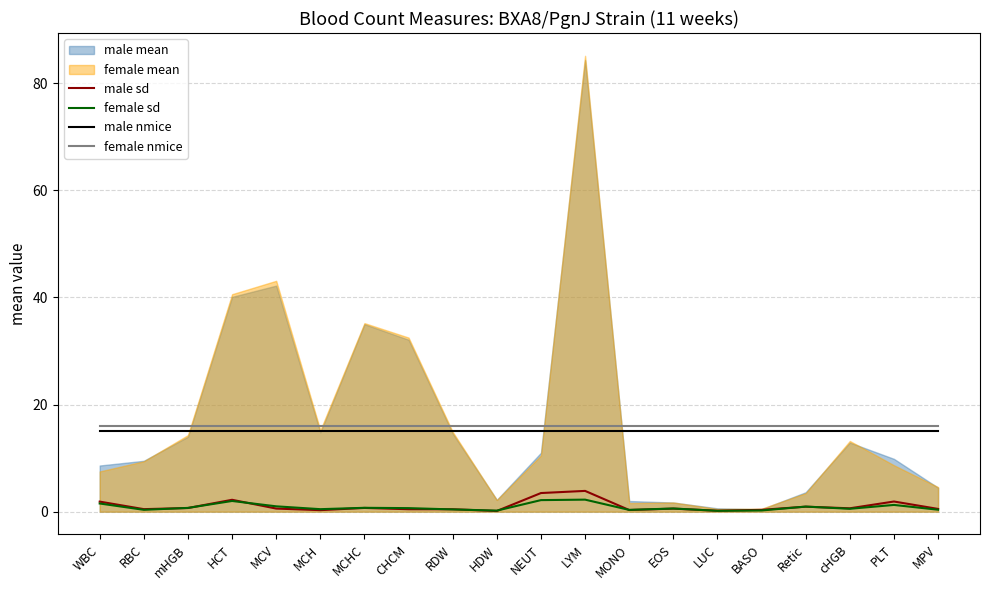

The value of female nmice at cHGB is 16.0. True or false?

True